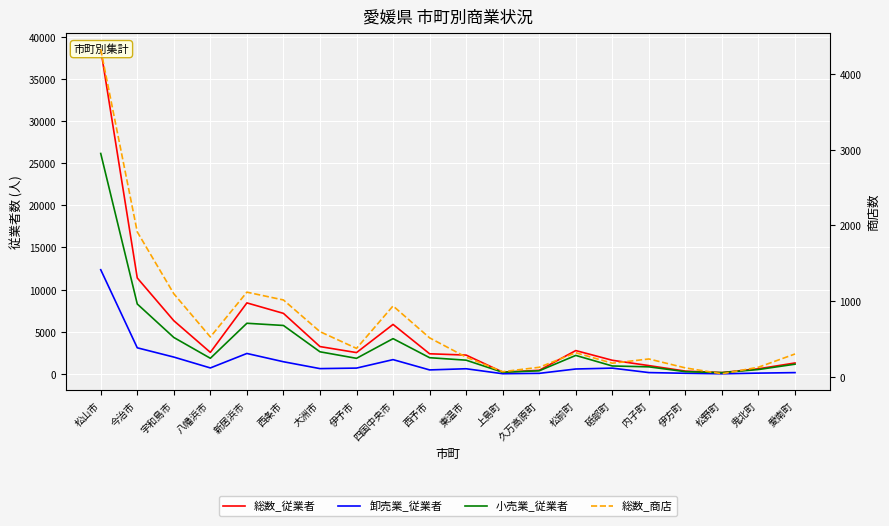

Which series has the largest total across all categories?

総数_従業者